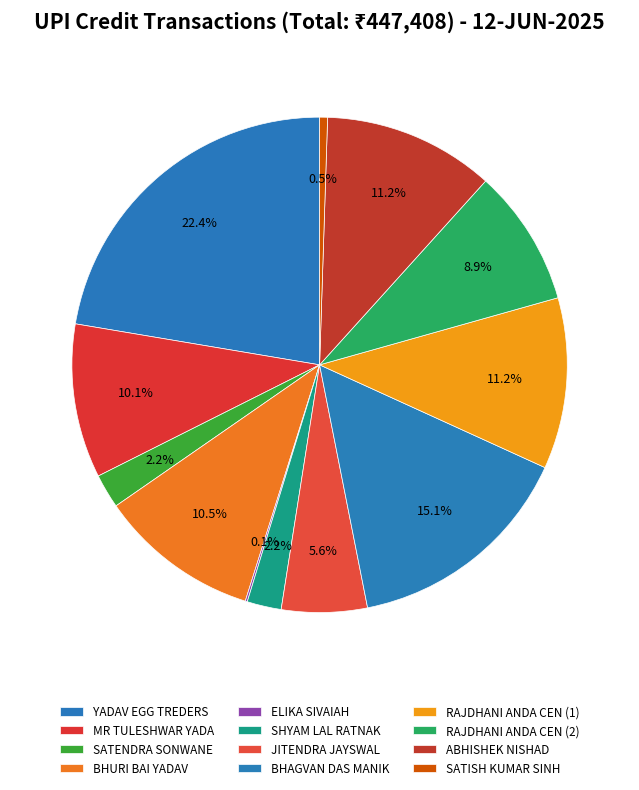

True or false: SATISH KUMAR SINH accounts for 11% of the total.

False